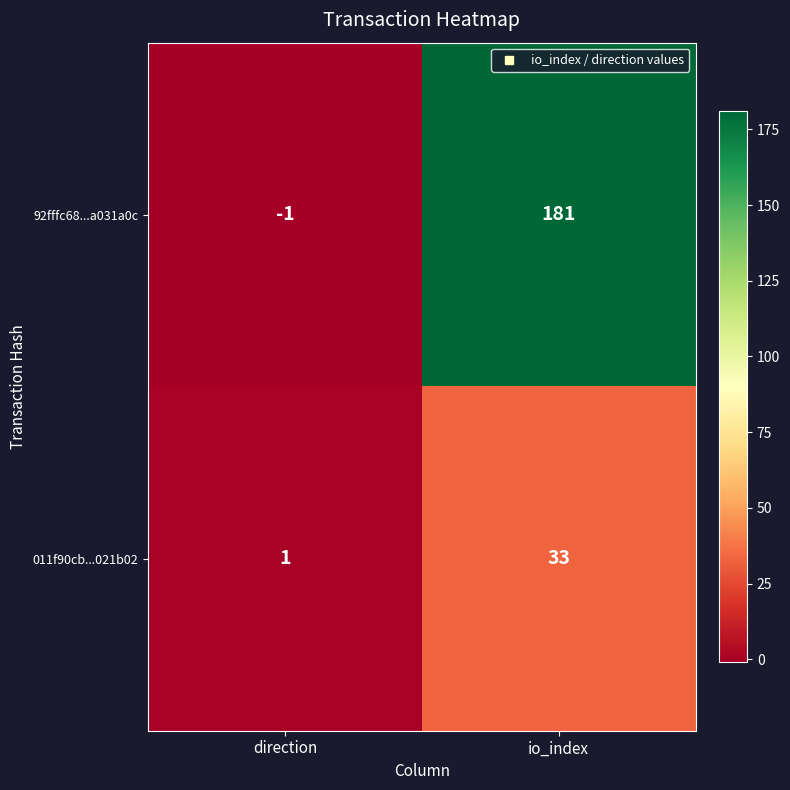

Which series changed the most between direction and io_index?

92fffc68...a031a0c